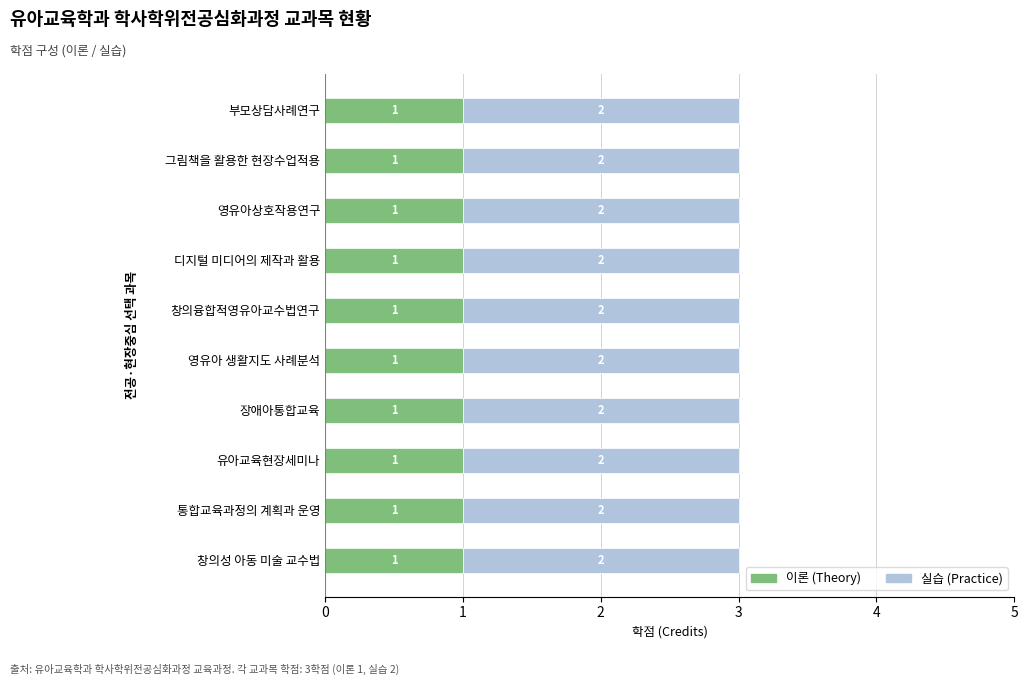

What is the sum of all 이론 (Theory) values?

10